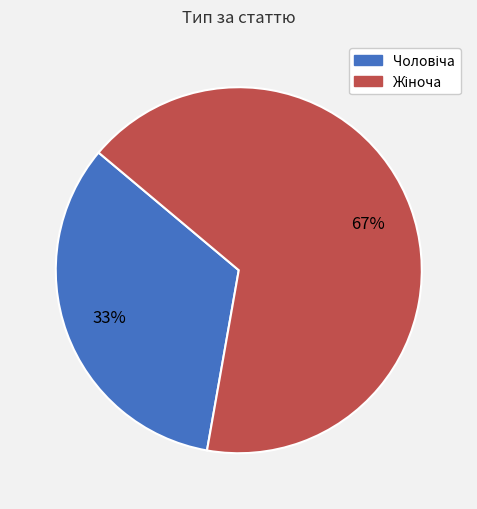

Is there a majority slice in this chart?

Yes